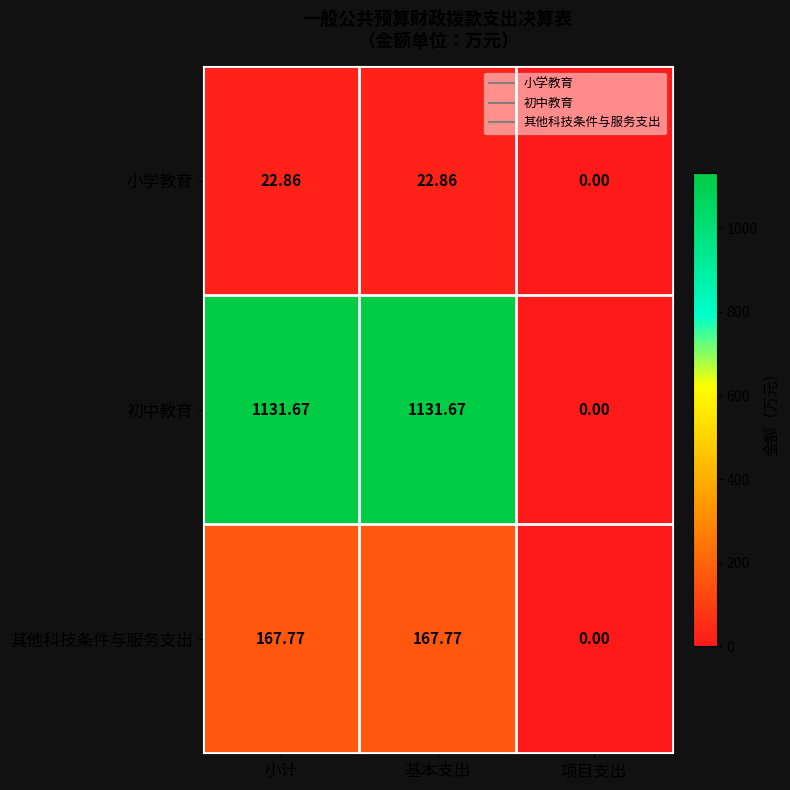

At which label is 初中教育 closest to 565?

项目支出